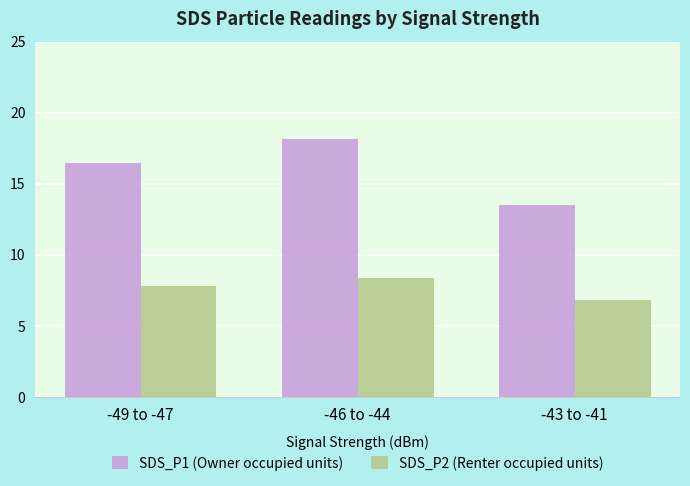

What is the difference between the highest and lowest values at -46 to -44?

9.8